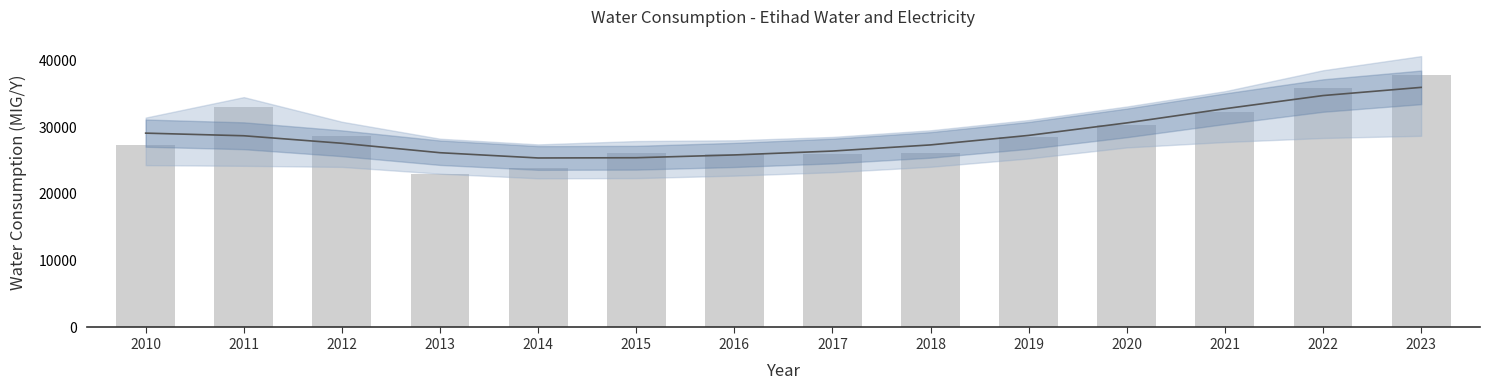

How many data points does each series have?

14